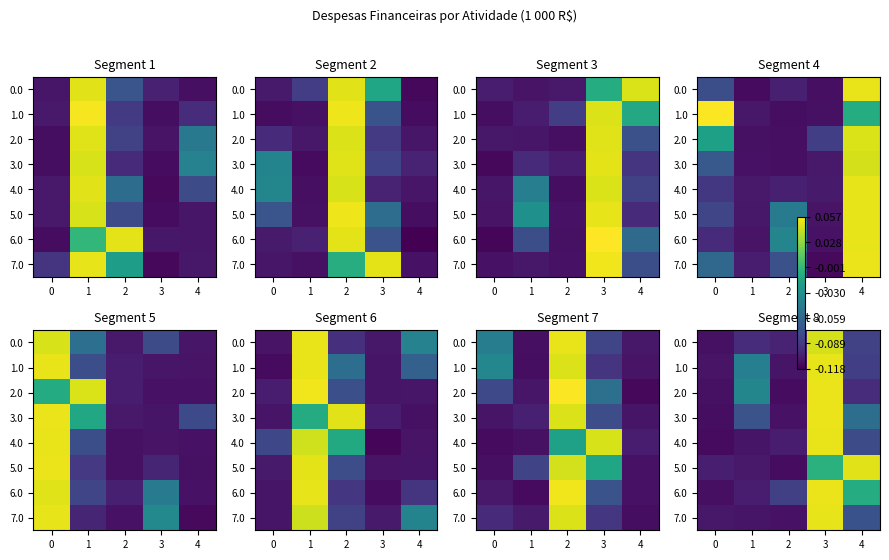

Between 2 and 4, which is larger?

4